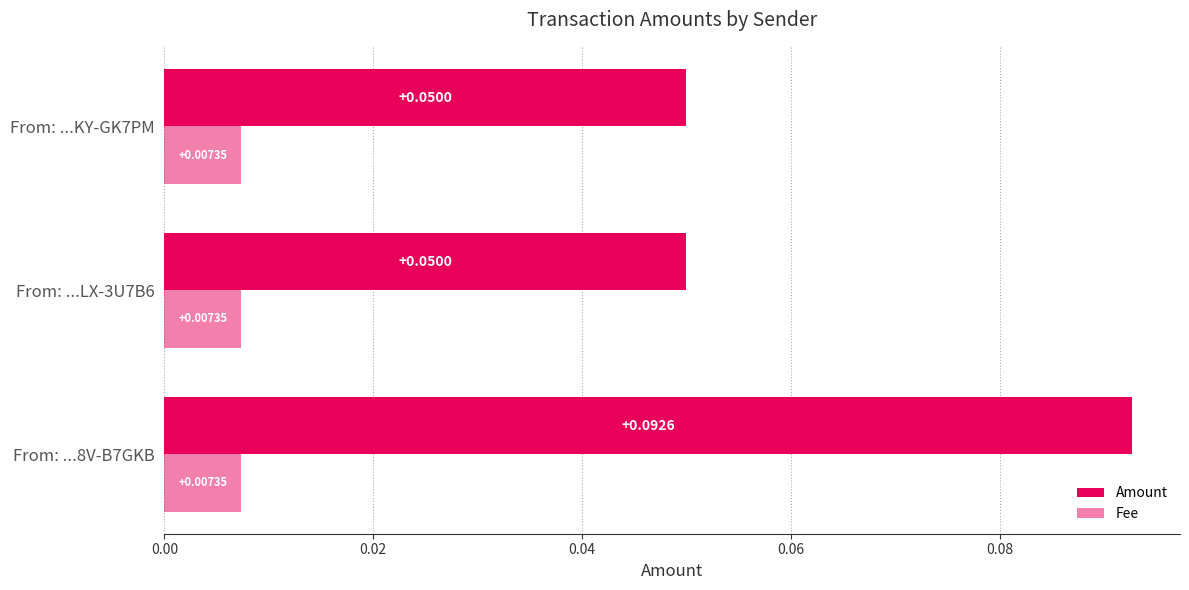

Count the number of categories in the chart.

3